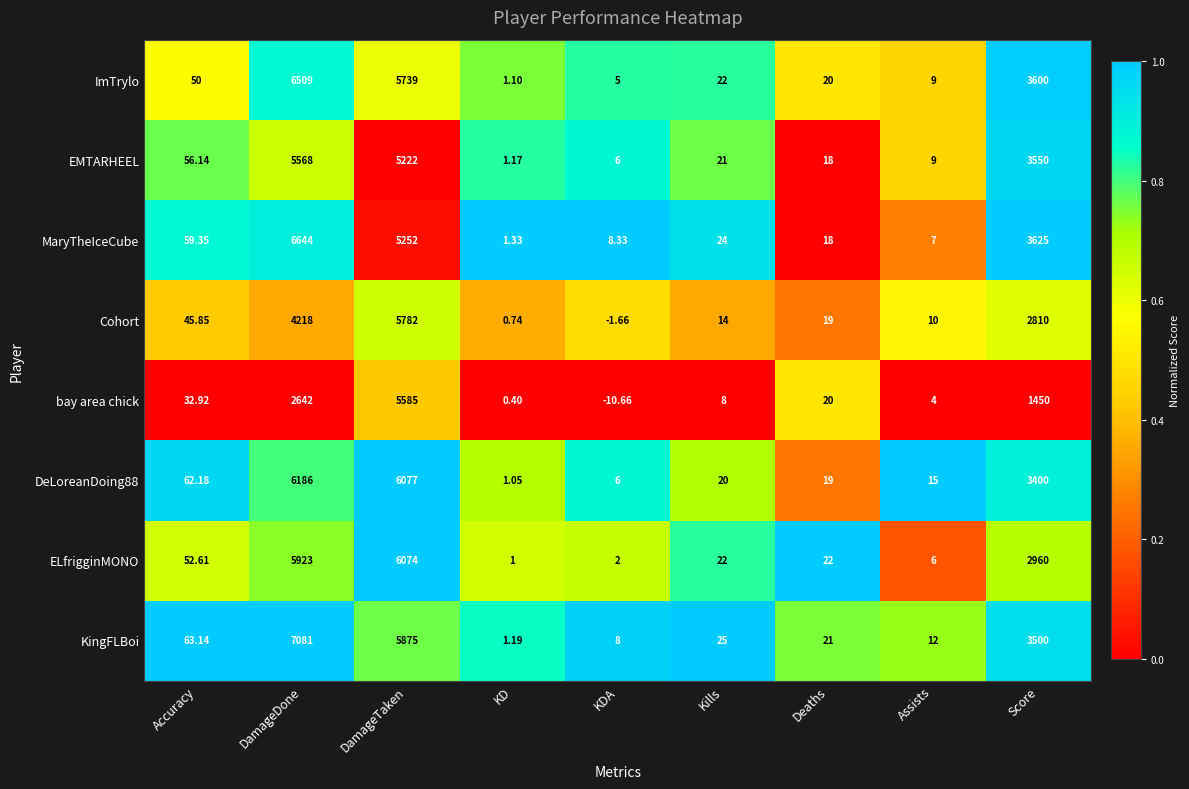

At which category is the sum across all series the highest?

DamageTaken